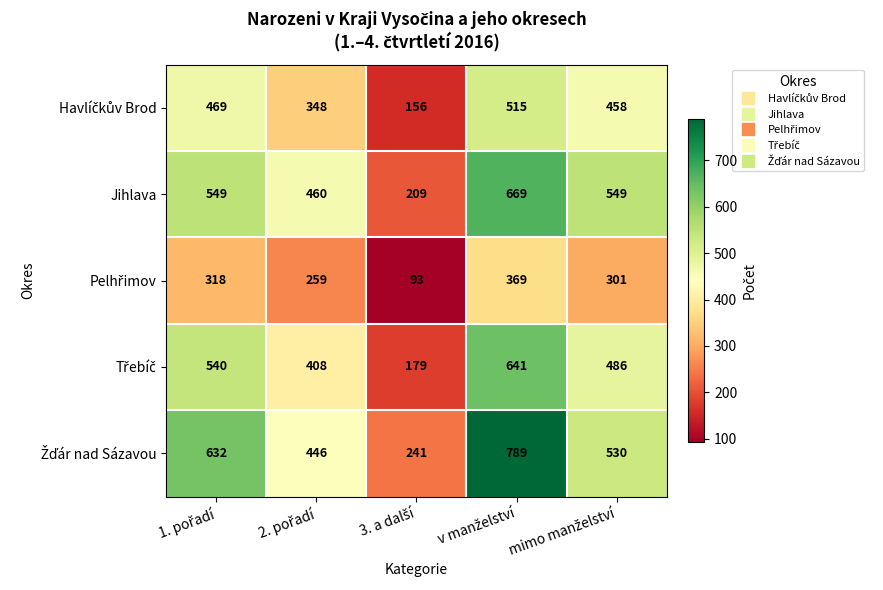

What is the smallest value displayed?

93